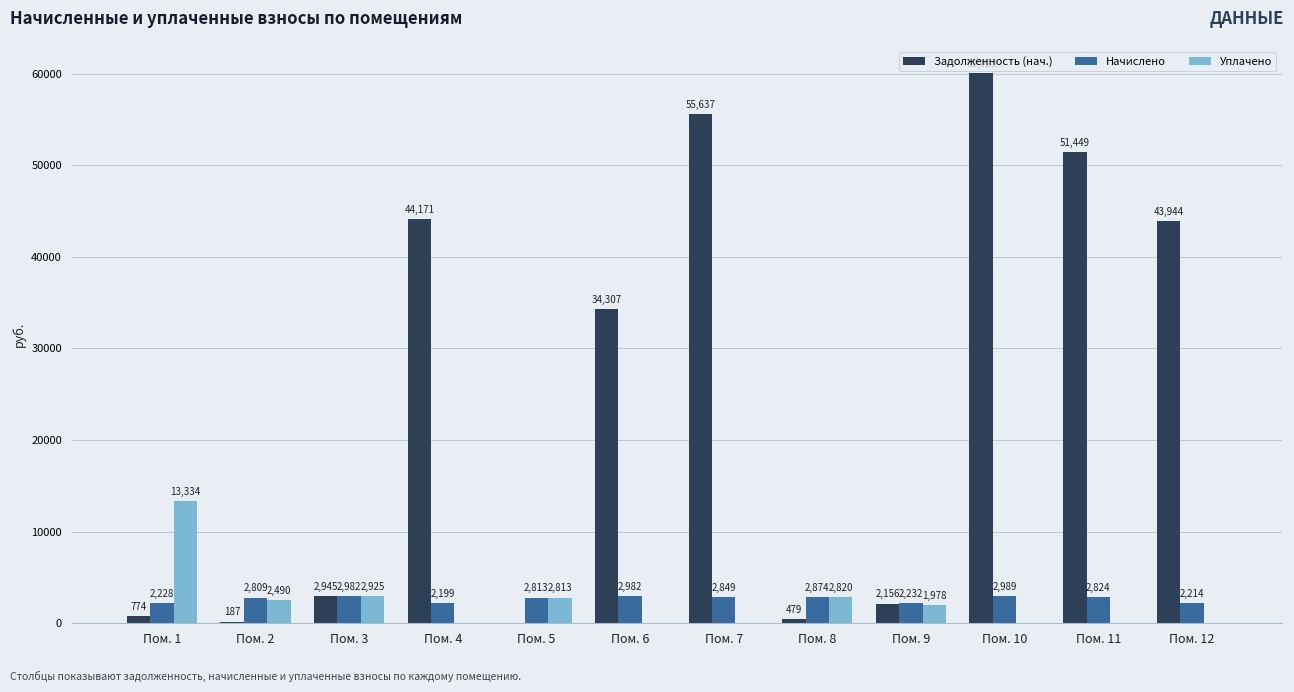

True or false: Задолженность (нач.) has a value of 44170.9 at Пом. 4.

True